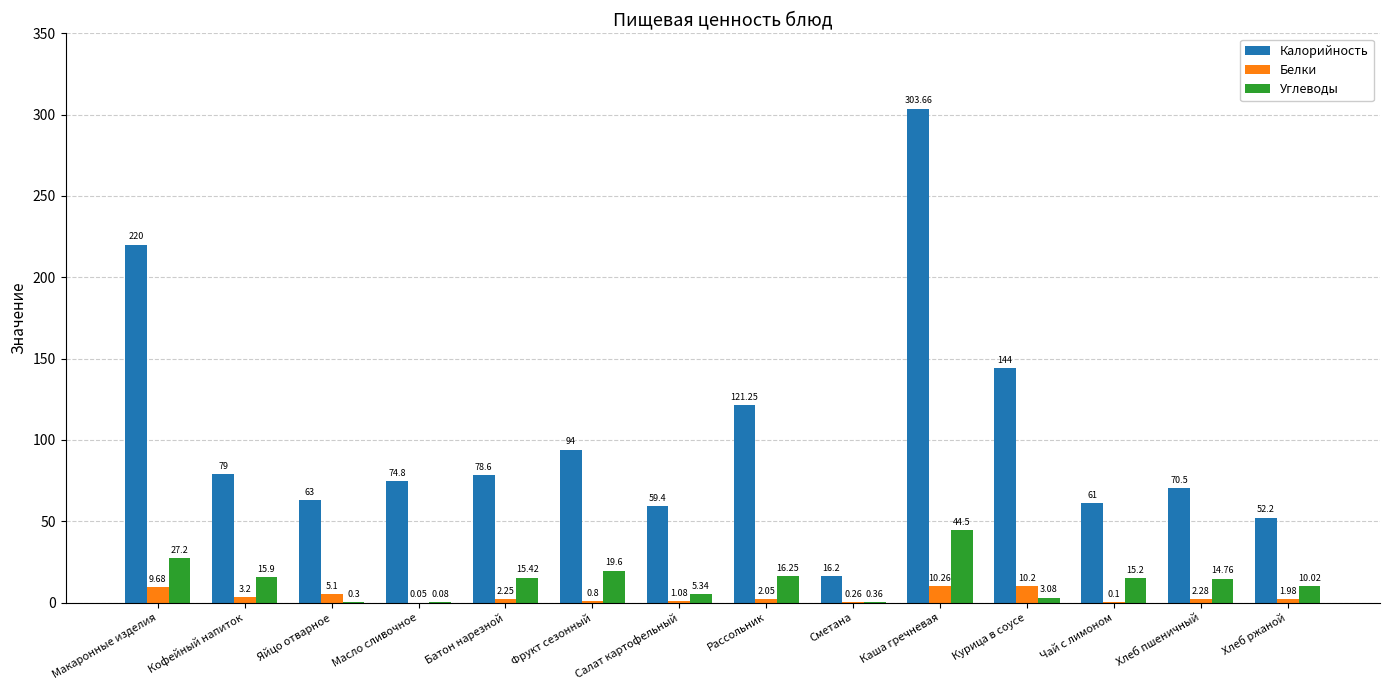

How many groups of bars are there?

14